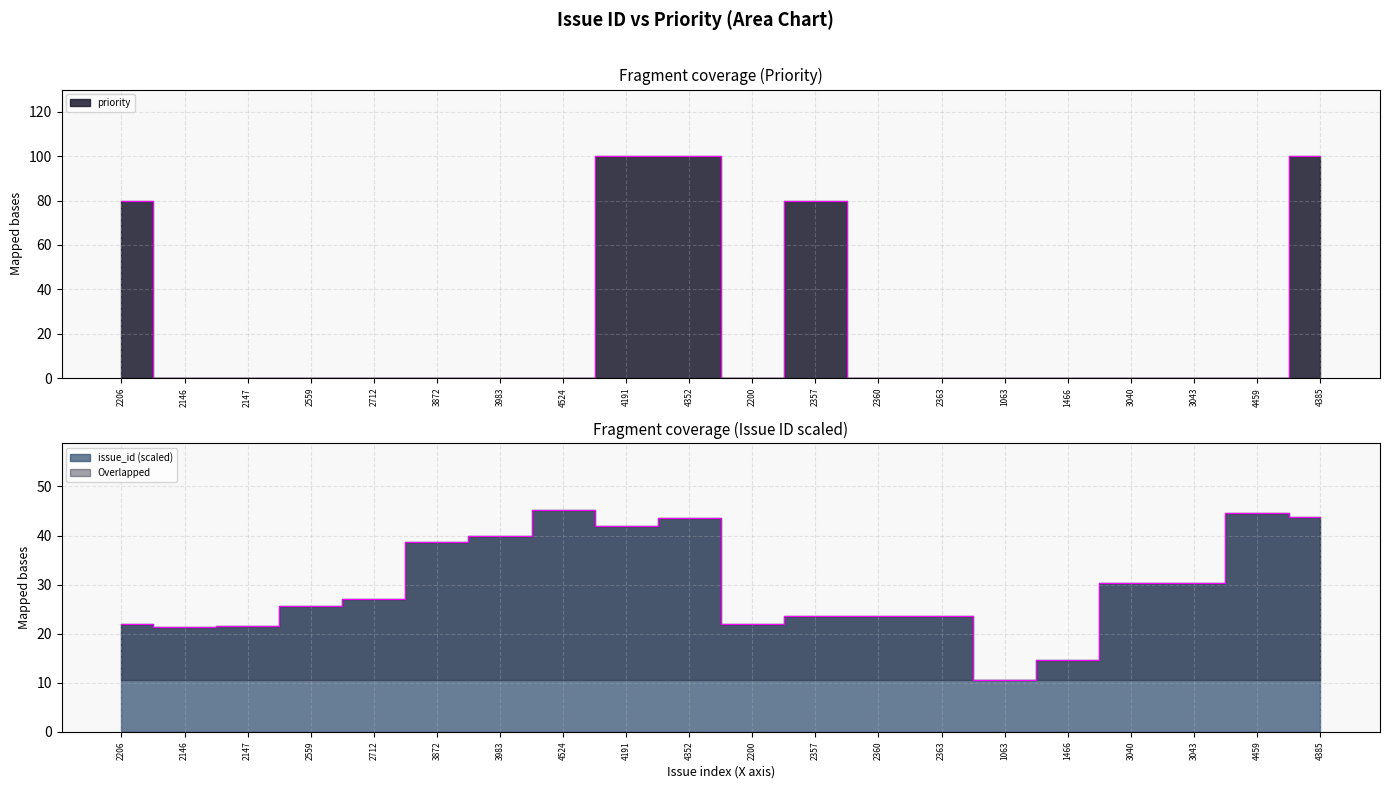

What is the label of the 18th point from the right?

2147